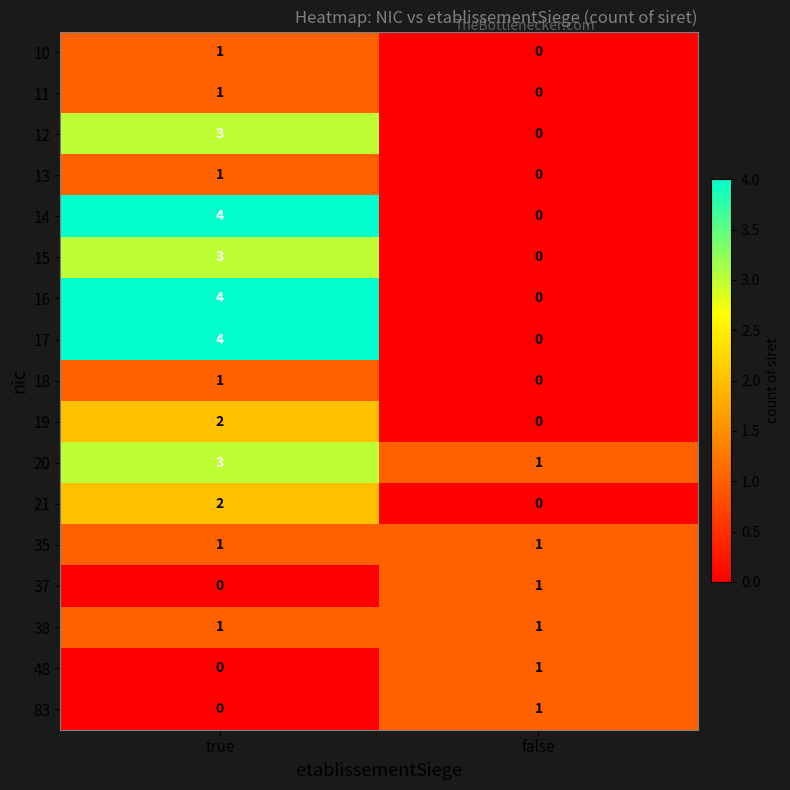

What is the sum of the 20 values at true and false?

4